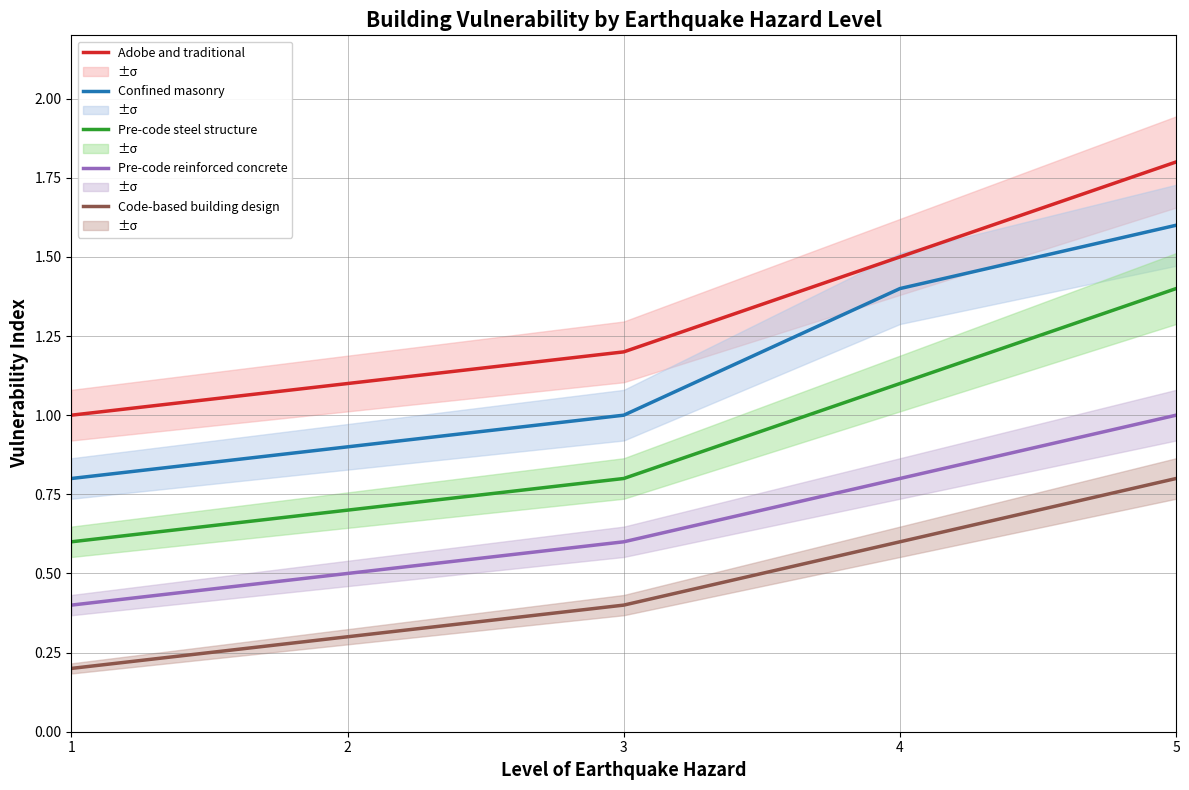

What is the value of the Pre-code reinforced concrete point at the 2nd from the left?

0.5